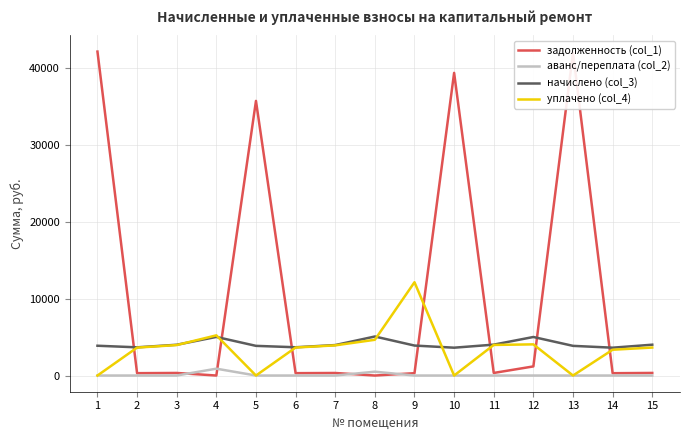

The value of задолженность (col_1) at 10 is 65395.8. True or false?

False